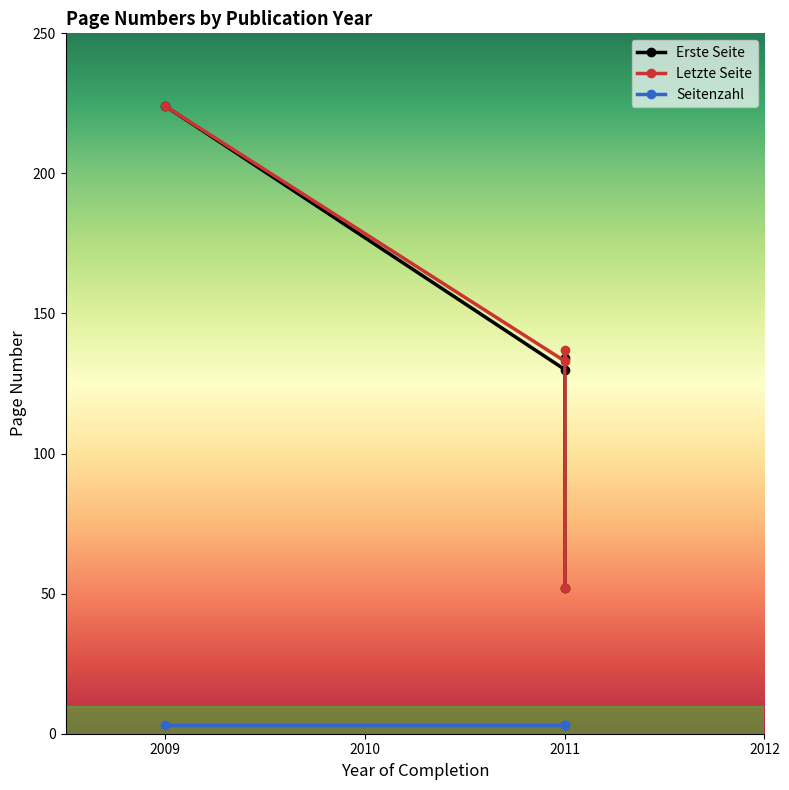

At which category does Letzte Seite reach its first local peak?

2011